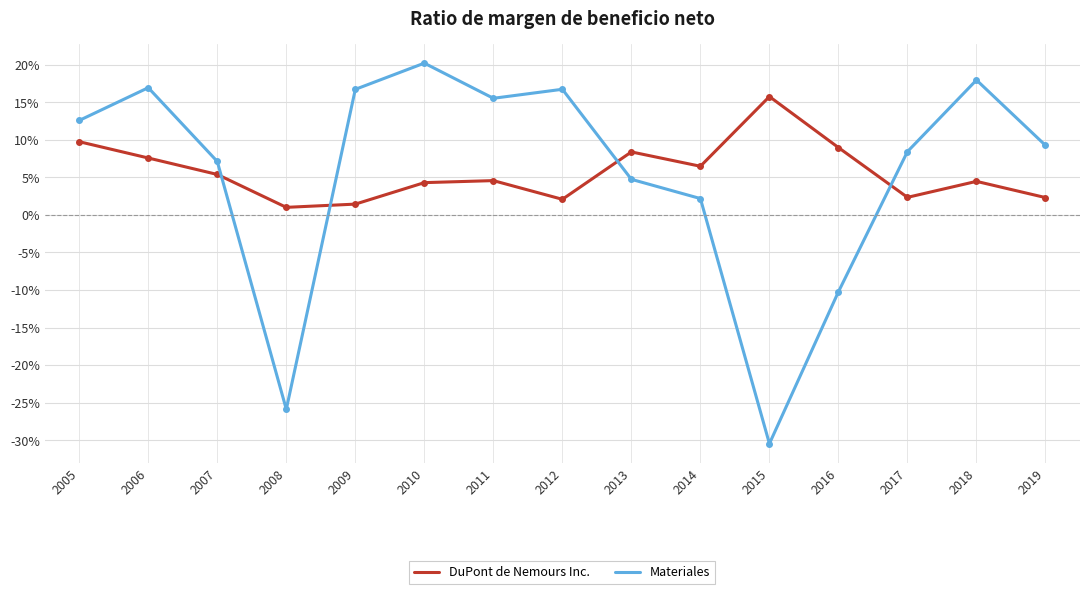

Where is the first local maximum for DuPont de Nemours Inc.?

2011